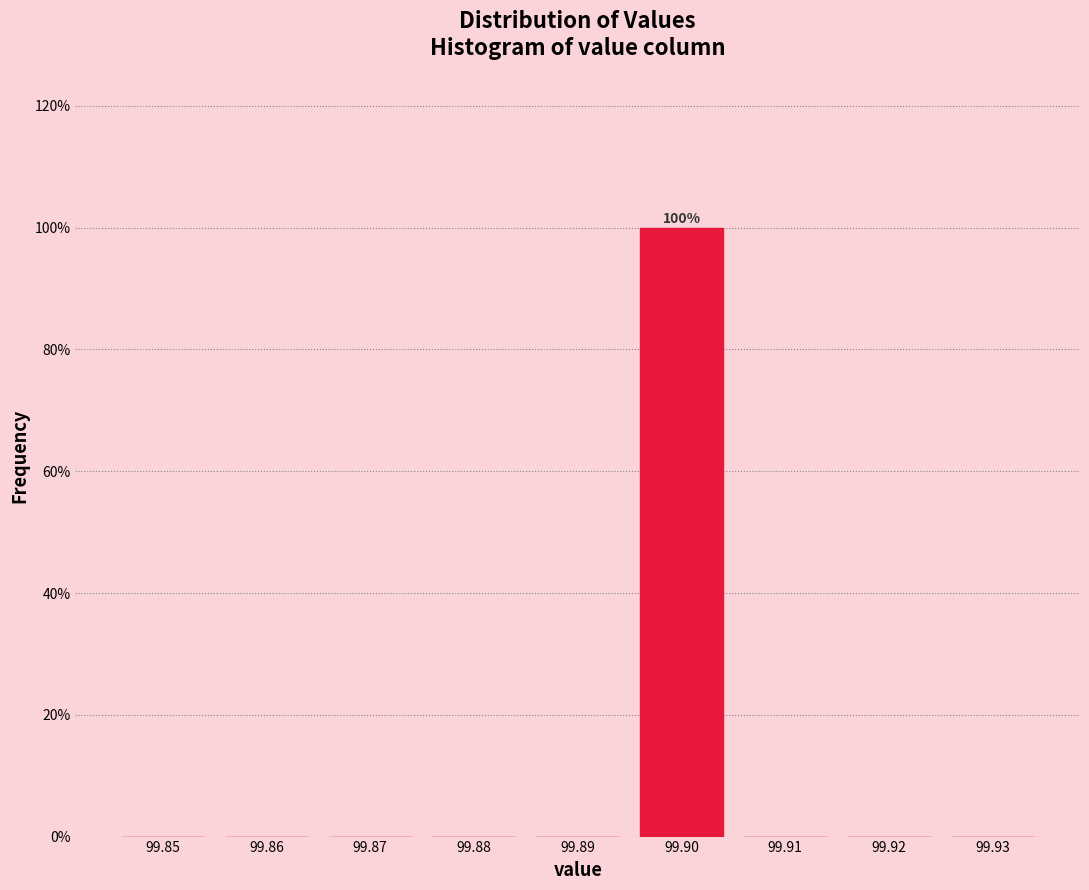

Reading left to right, transcribe all the data shown in this chart.

99.85=0	99.86=0	99.87=0	99.88=0	99.89=0	99.90=100	99.91=0	99.92=0	99.93=0